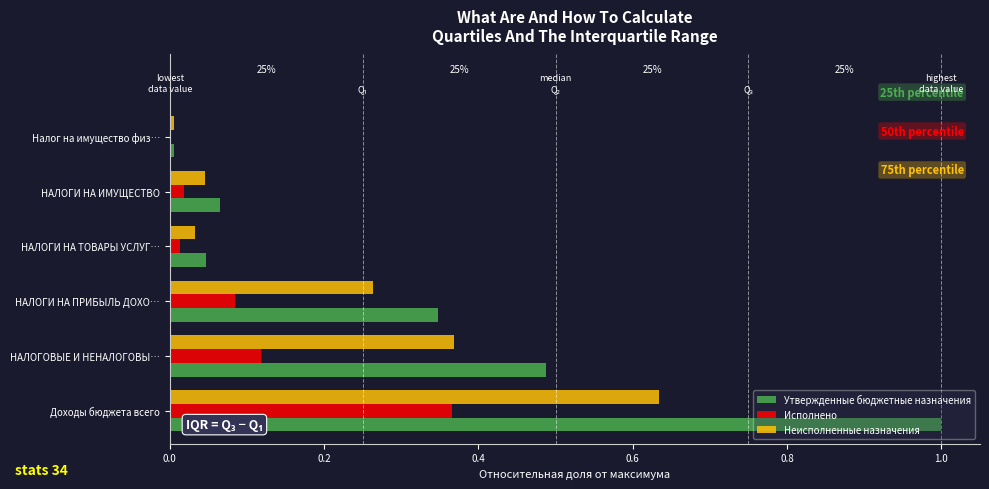

At which category is the sum across all series the highest?

Доходы бюджета всего